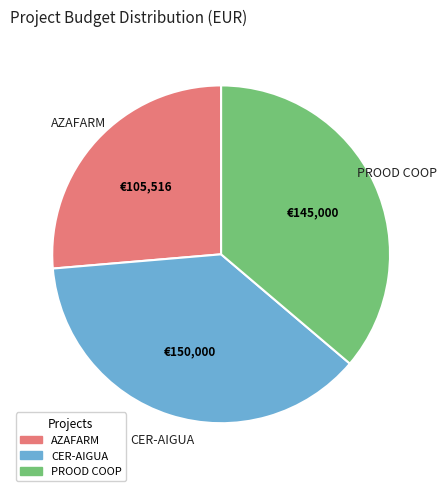

Does AZAFARM represent more than half of the total?

No